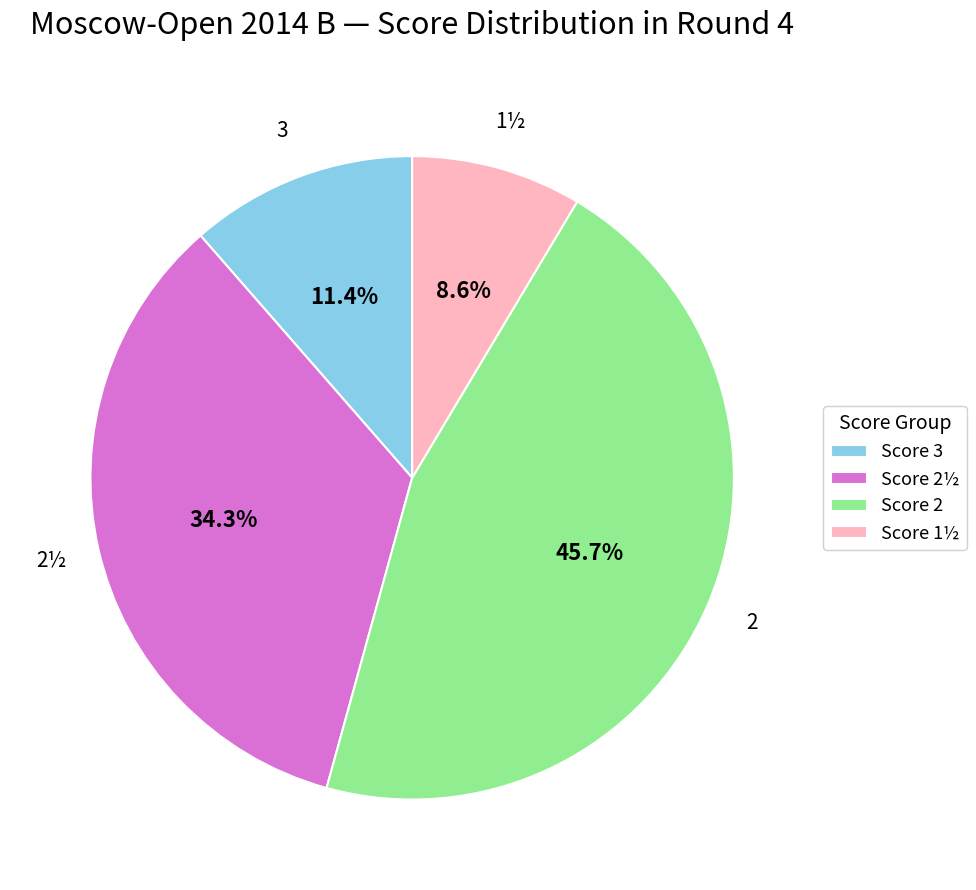

Approximately how many times larger is the value at Score 3 compared to Score 1½?

1.3